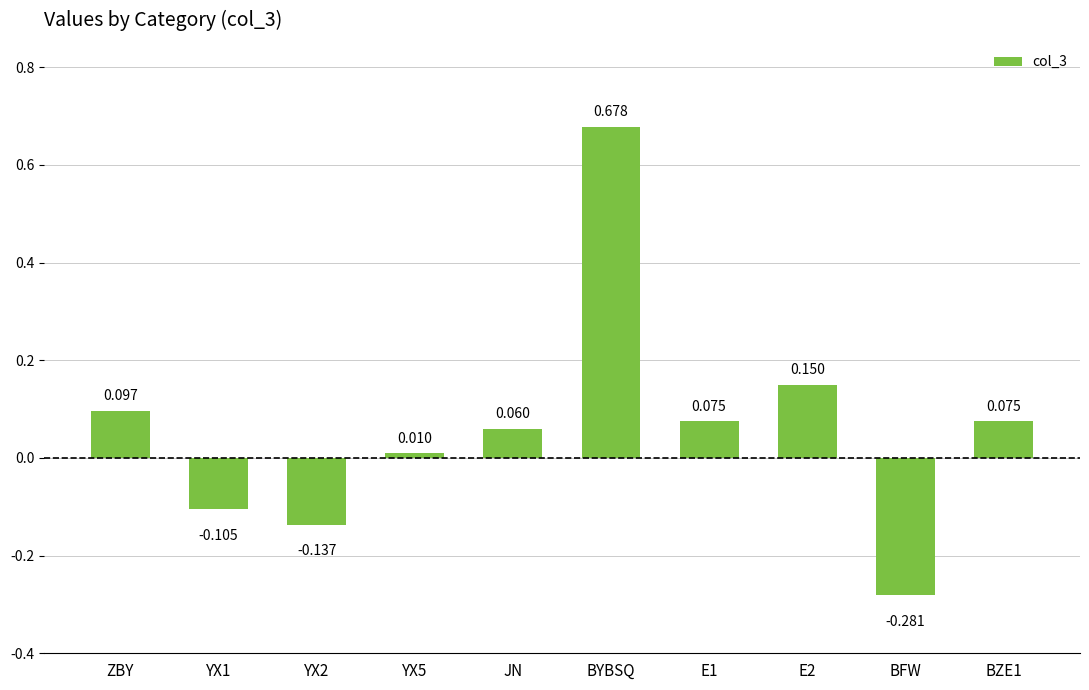

Which label corresponds to the smallest value in the chart?

BFW